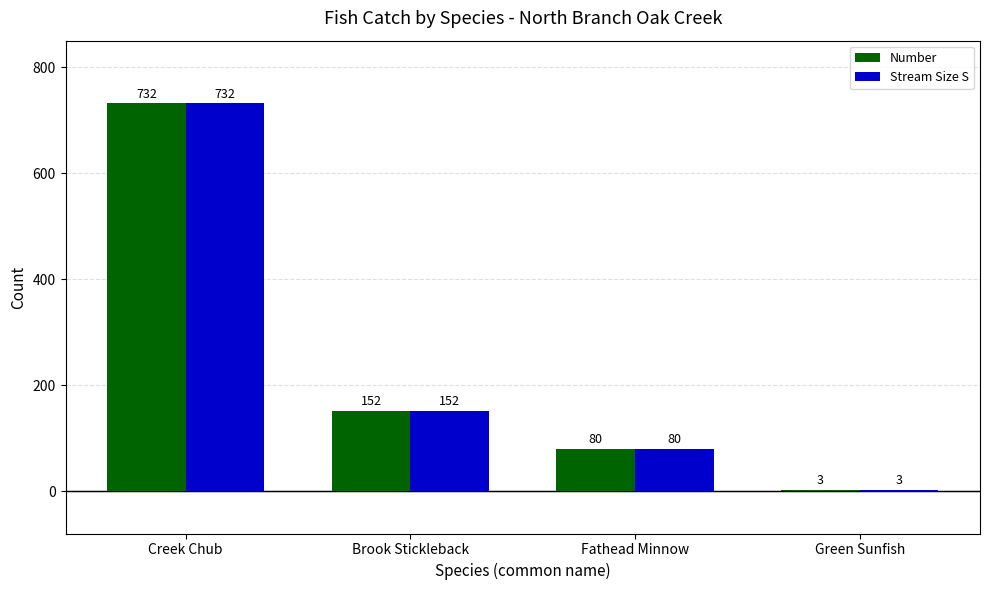

What is the highest value of the Stream Size S series?

732